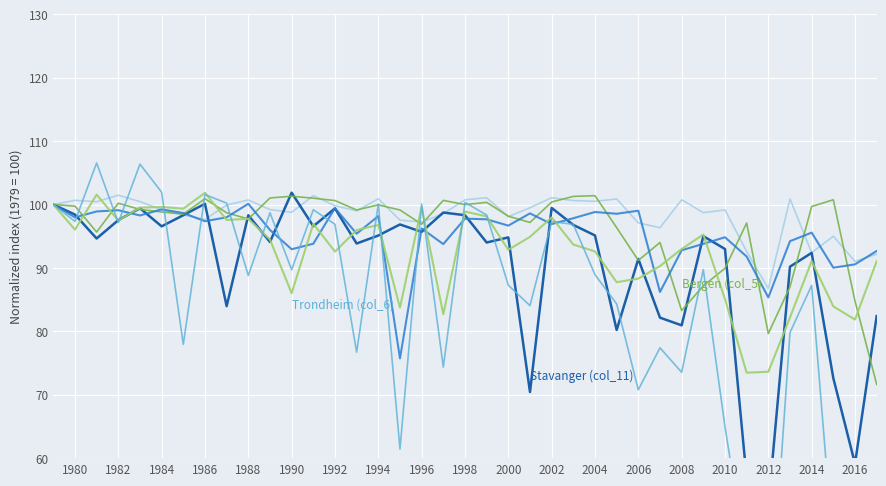

What is the value of the col_2 point at the 38th from the left?

91.0